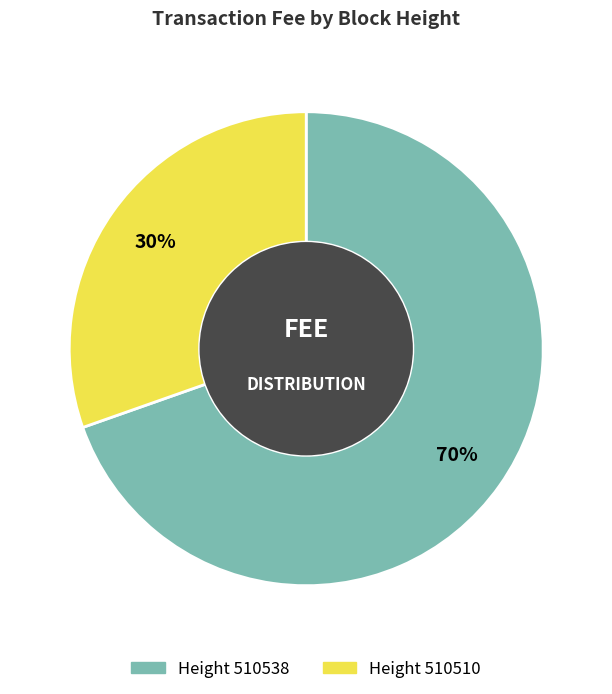

Is there a majority slice in this chart?

Yes